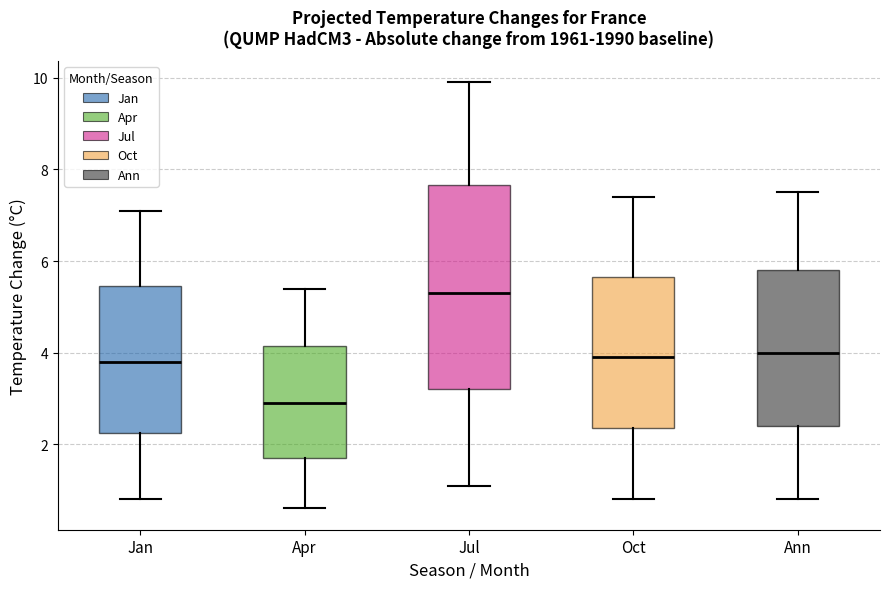

Which box is the tallest, from its lower edge to its upper edge?

Jul